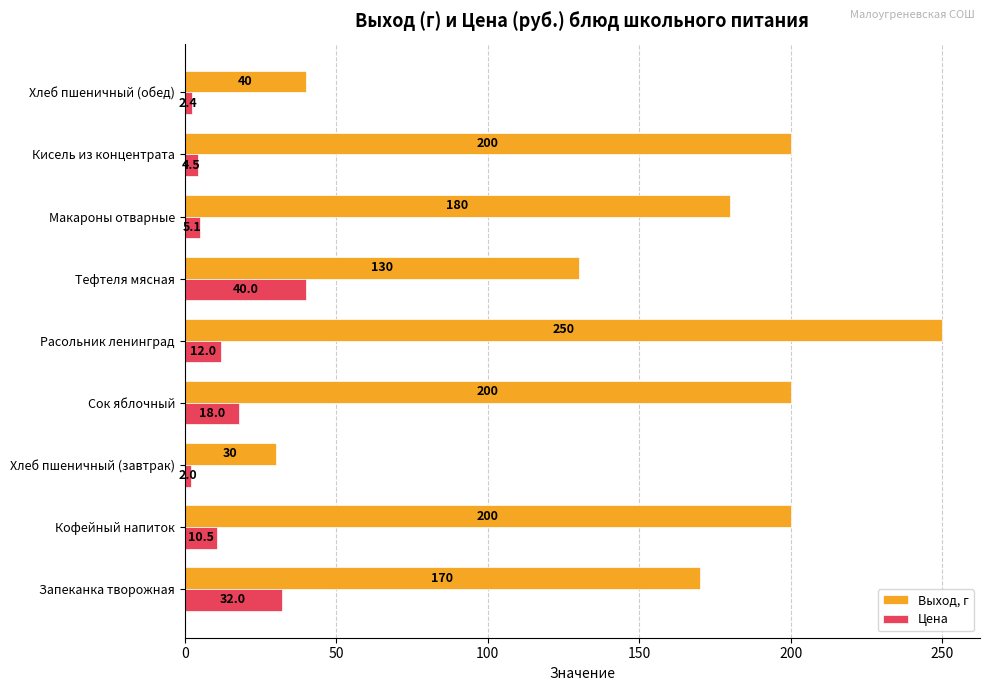

Is it true that Цена equals 5.1 at Макароны отварные?

True